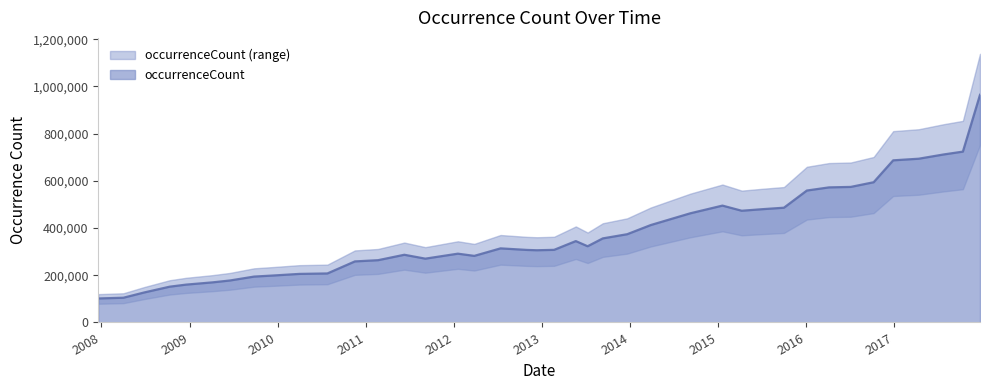

True or false: the data shows 169904 at 2009-04-06.

True